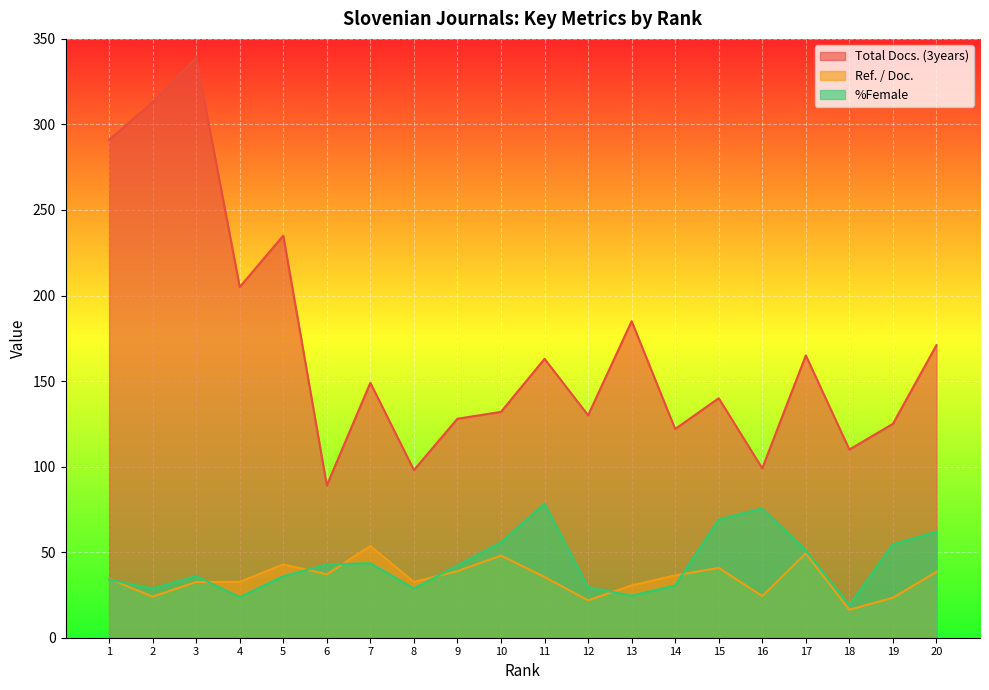

What is the difference between the %Female values at 17 and 18?

32.0